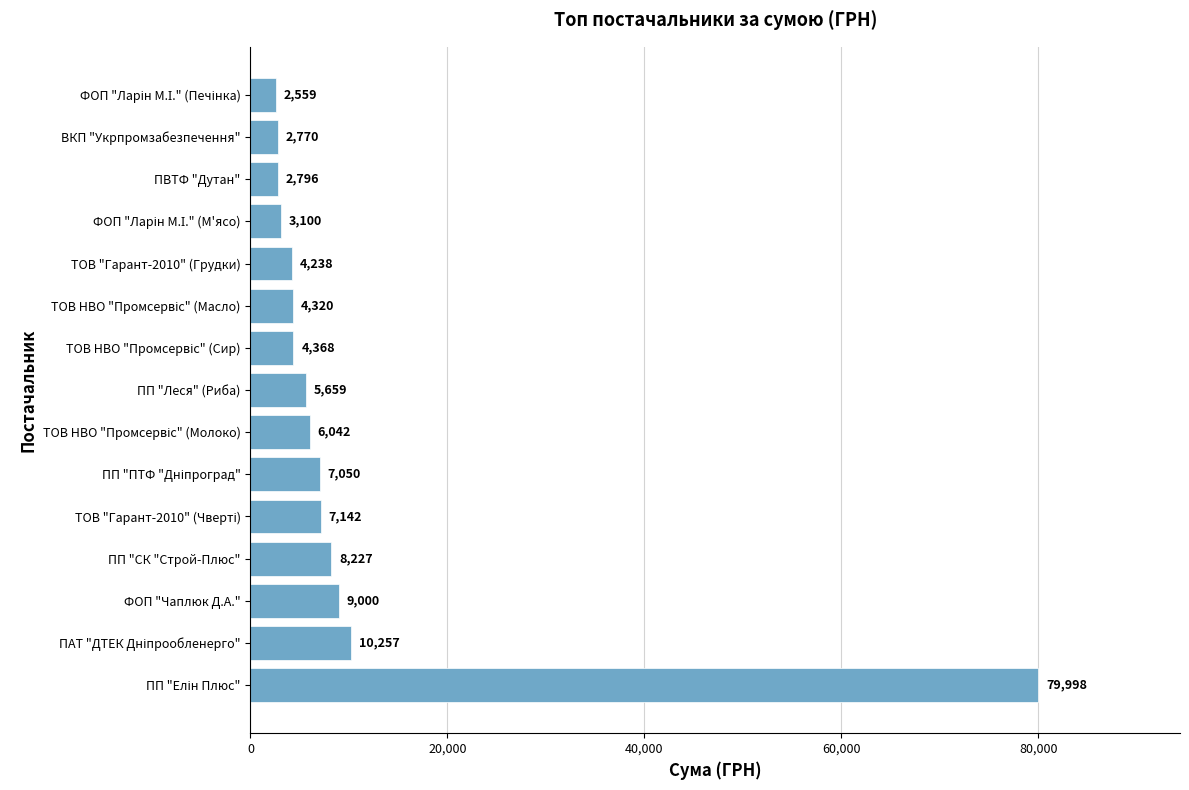

How many series are shown in this chart?

1